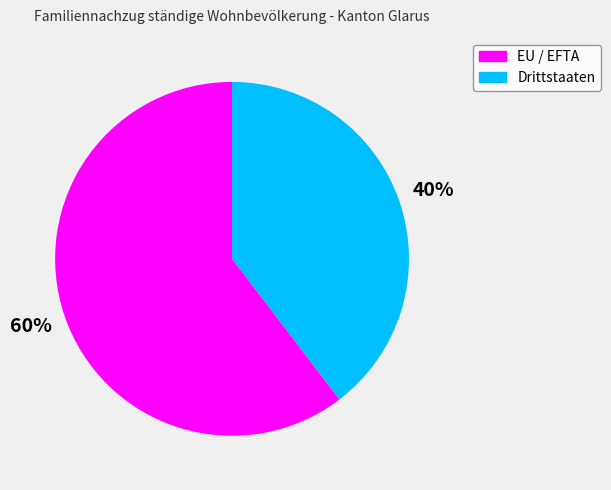

The EU / EFTA slice represents 60% of the pie. True or false?

True